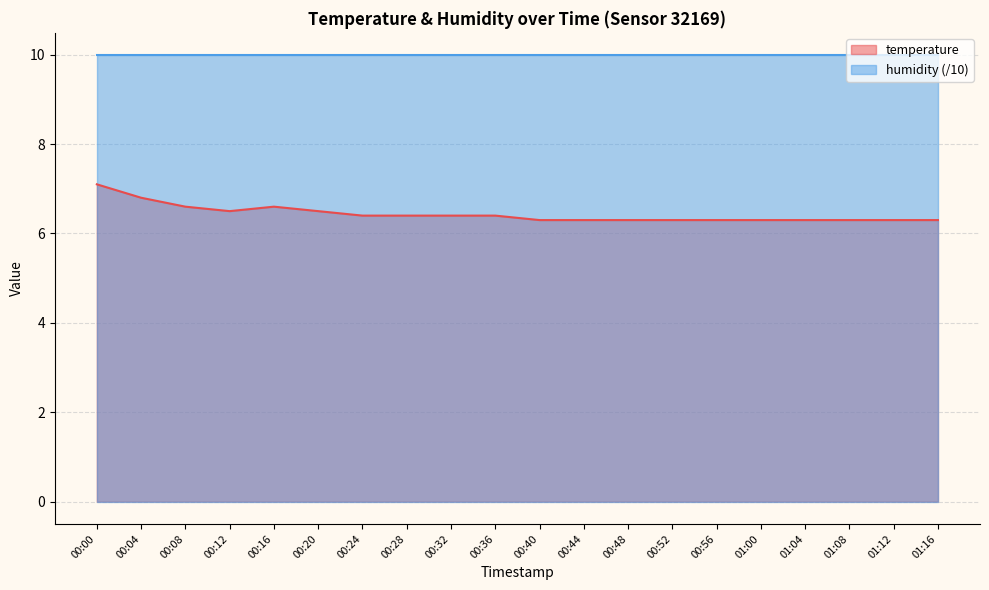

How many points are higher than both their immediate neighbors (excluding endpoints)?

1